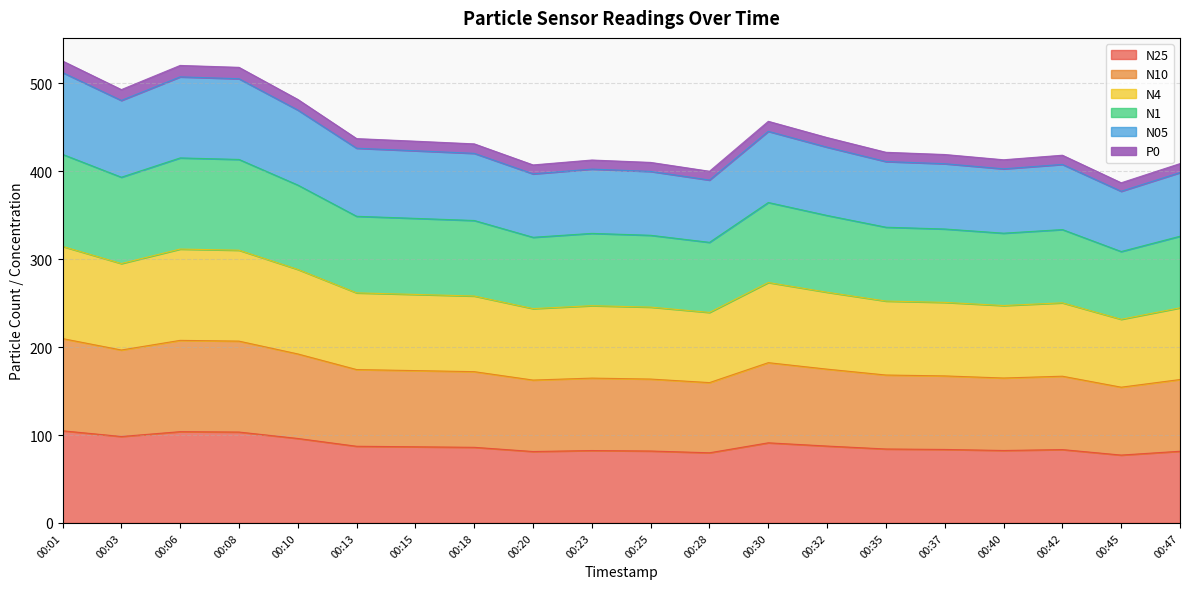

Which label corresponds to the largest value in the chart?

00:01